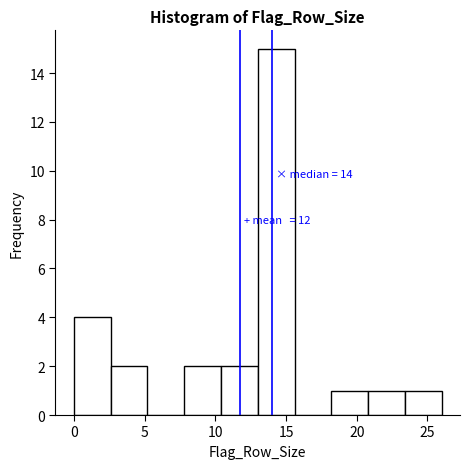

Which range on the x-axis has the tallest bar?

13.0 to 15.6